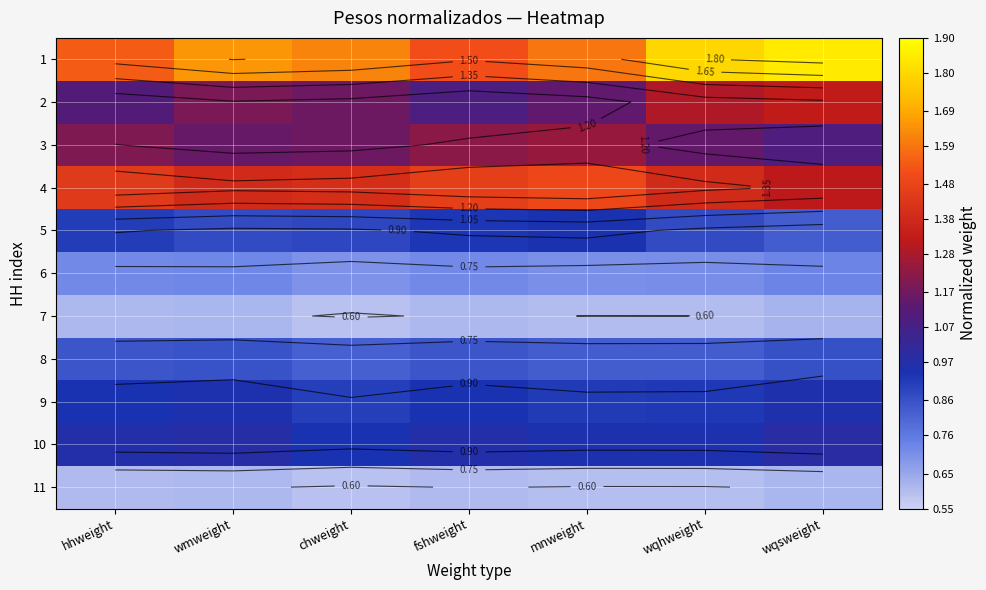

What is the maximum value shown in the chart?

1.8